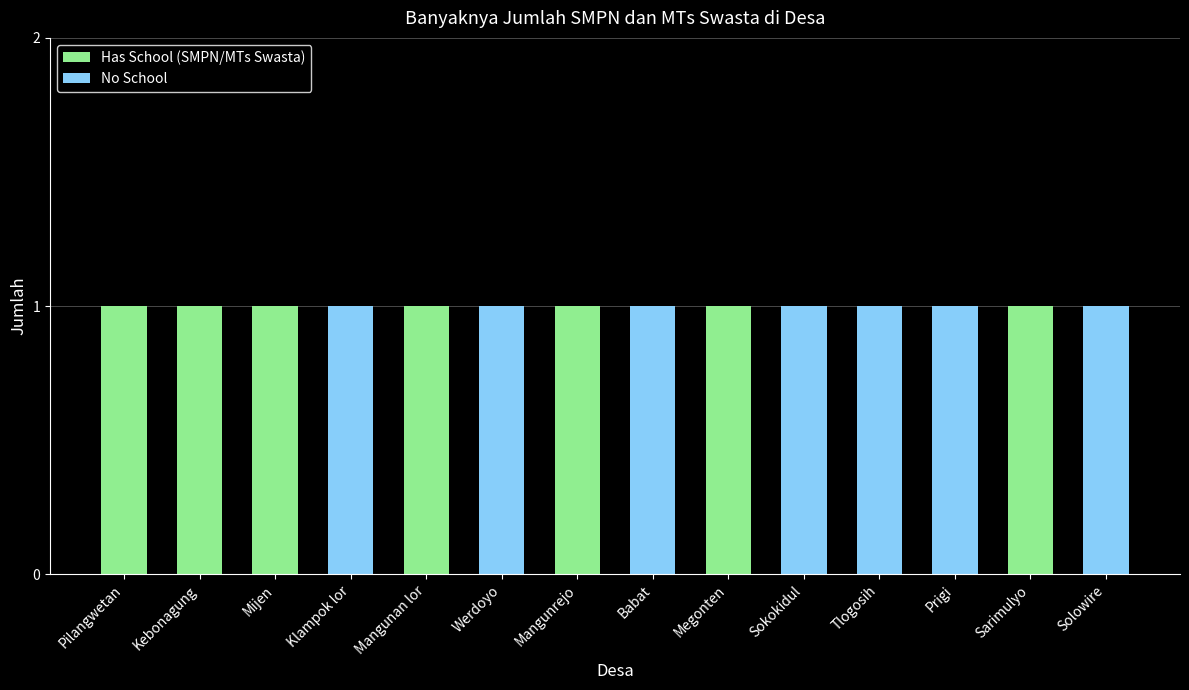

Is it true that Has School (SMPN/MTs Swasta) equals 1 at Kebonagung?

True